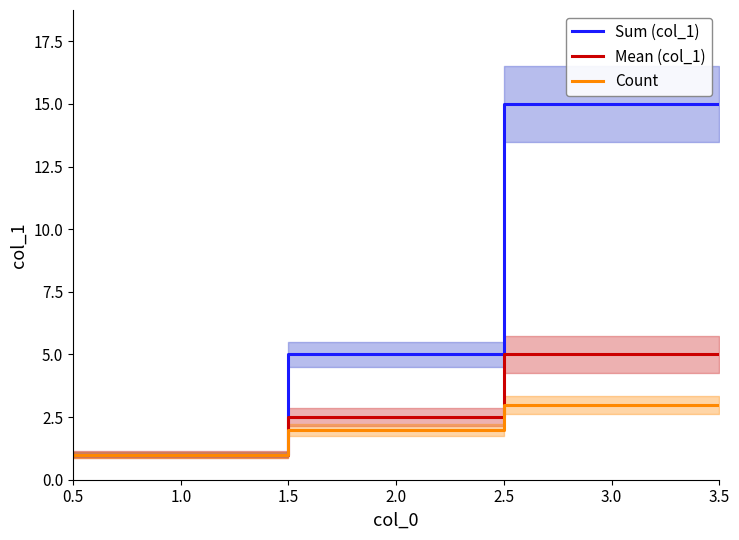

What is the lowest value of the Mean (col_1) series?

1.0